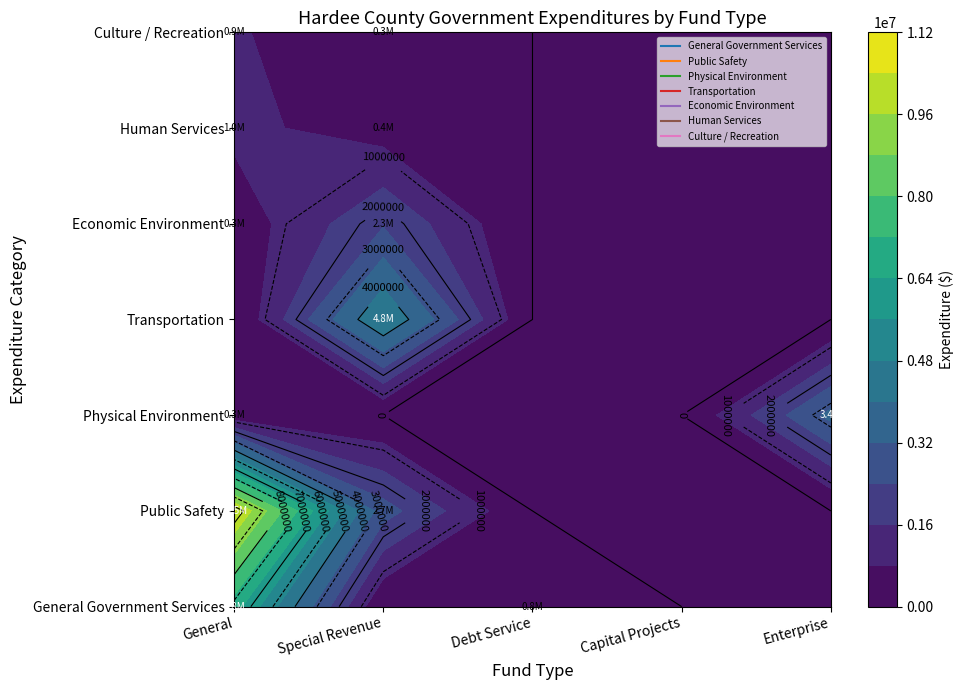

Which category has the highest value across all series?

General